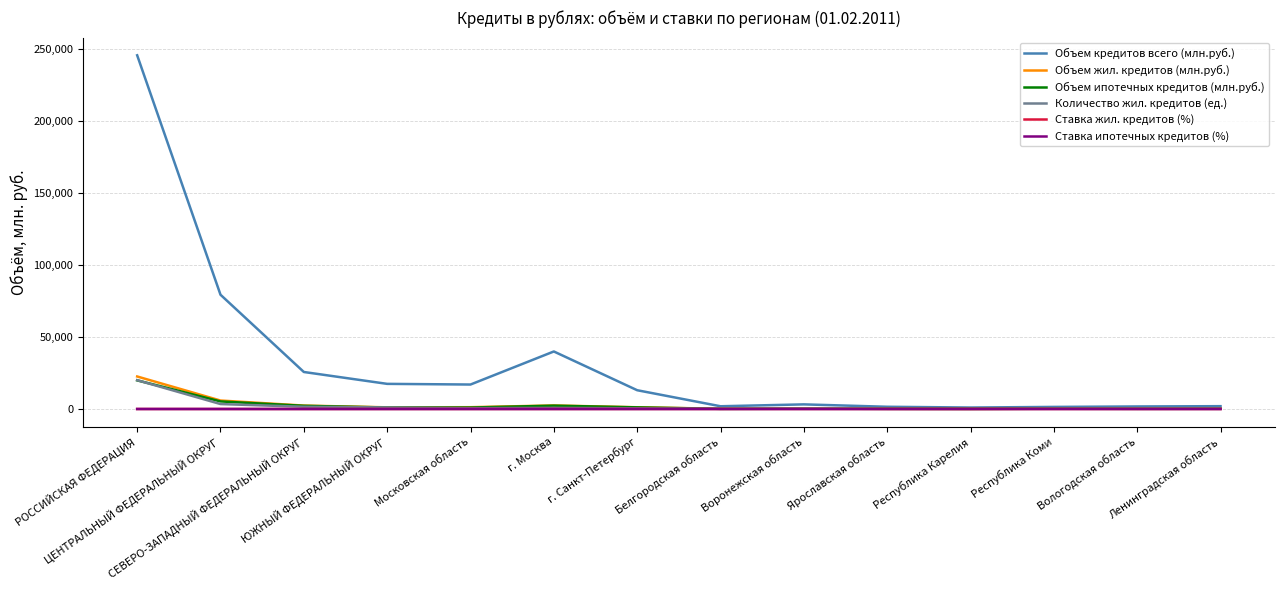

What is the minimum value for Объем жил. кредитов (млн.руб.)?

112.0